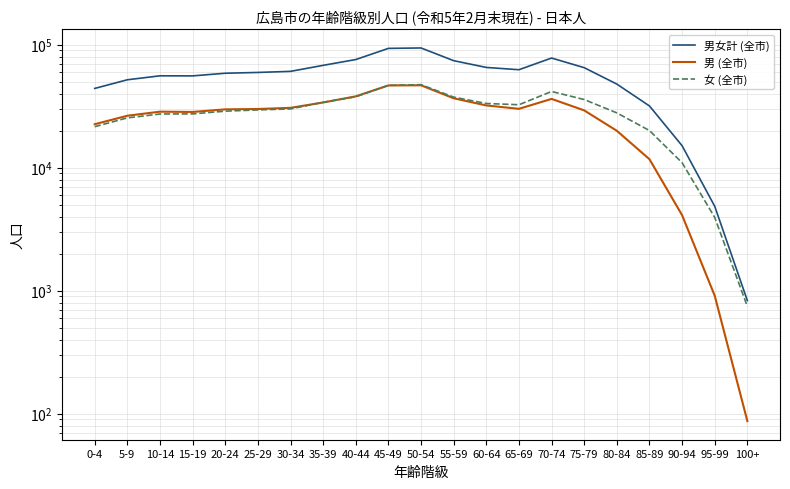

Is it true that 男女計 (全市) equals 120610 at 55-59?

False